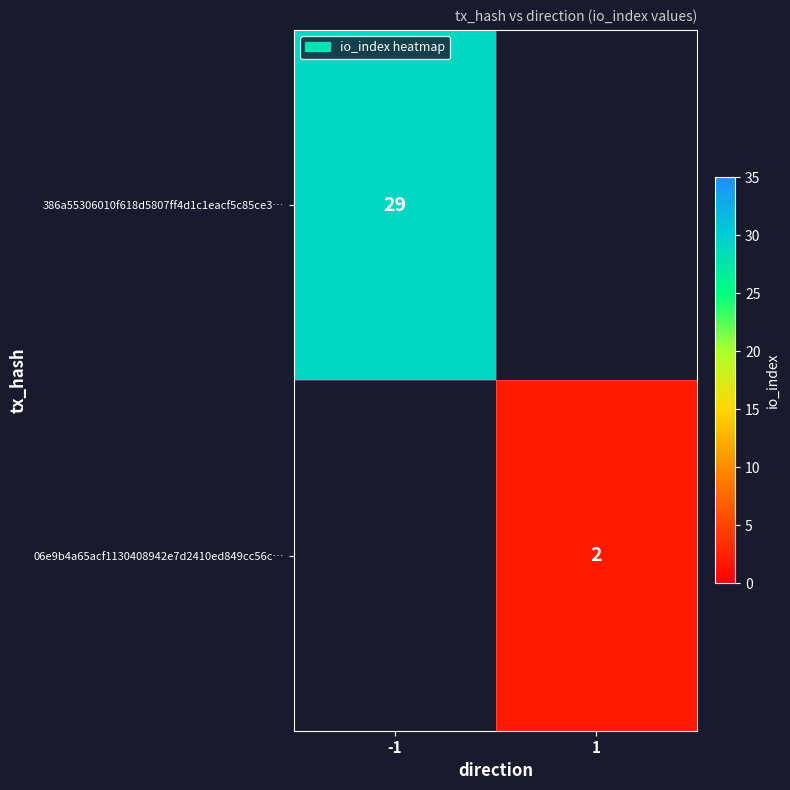

The value of 06e9b4a65acf1130408942e7d2410ed849cc56c… at 1 is 2. True or false?

True